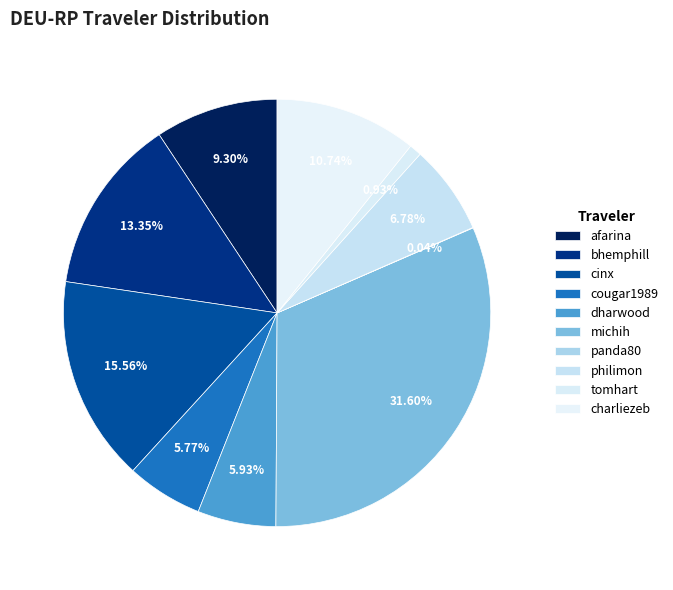

To the nearest percent, what is the average slice percentage?

10%